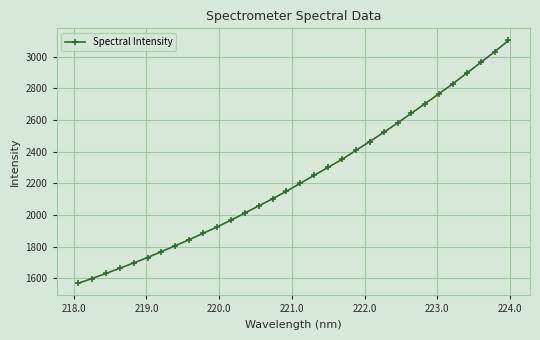

What is the maximum value shown in the chart?

3101.6